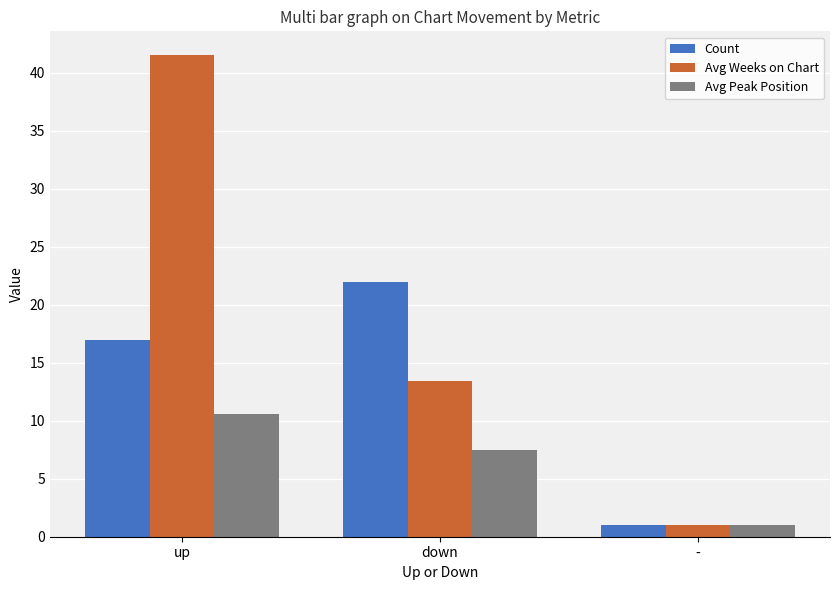

Between up and -, which series saw the biggest shift?

Avg Weeks on Chart